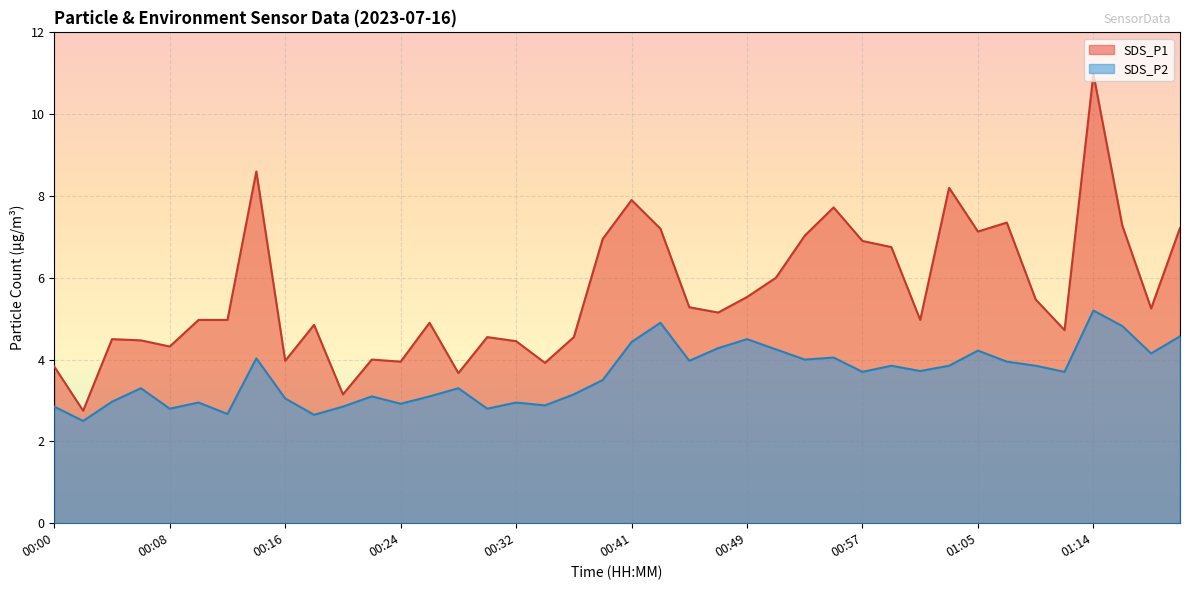

What is the minimum value for SDS_P2?

2.5